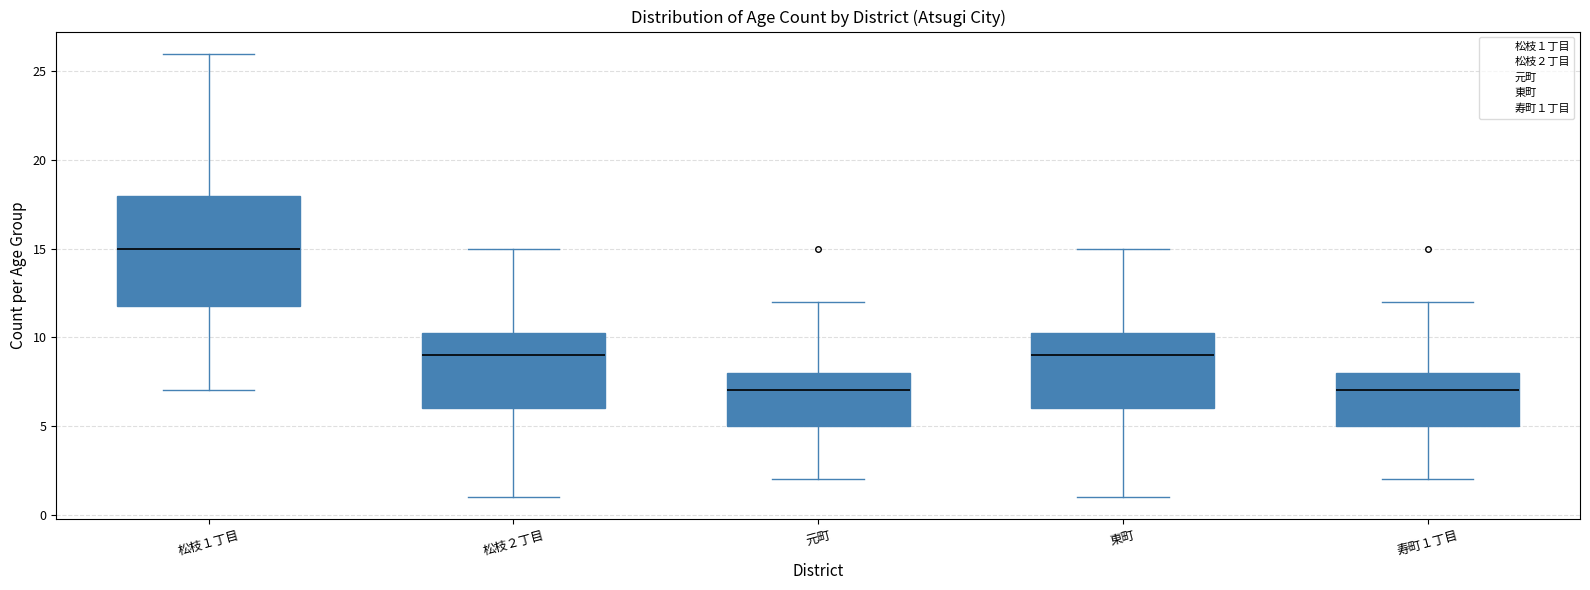

Where is the lower edge of the box for 寿町１丁目 on the y-axis? The values are not printed on the chart, so give them approximately, as read against the axis.

5.0